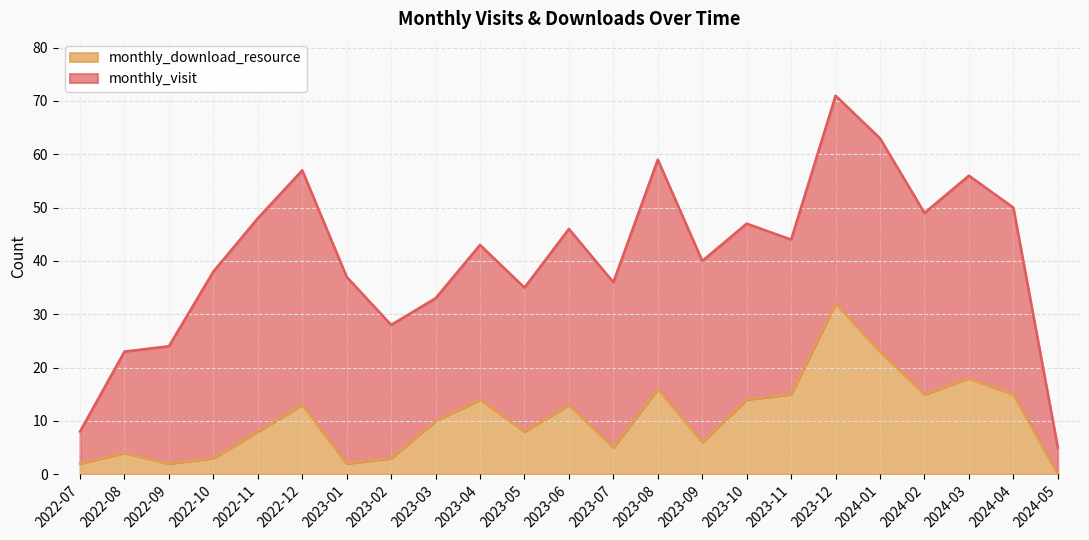

What is the value of the 22nd point from the left?

15